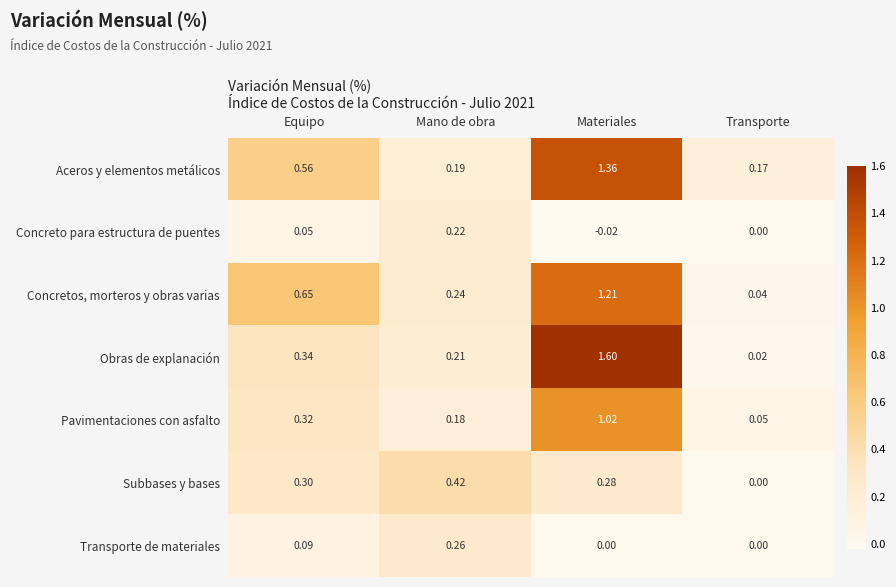

What is the maximum value shown in the chart?

1.6